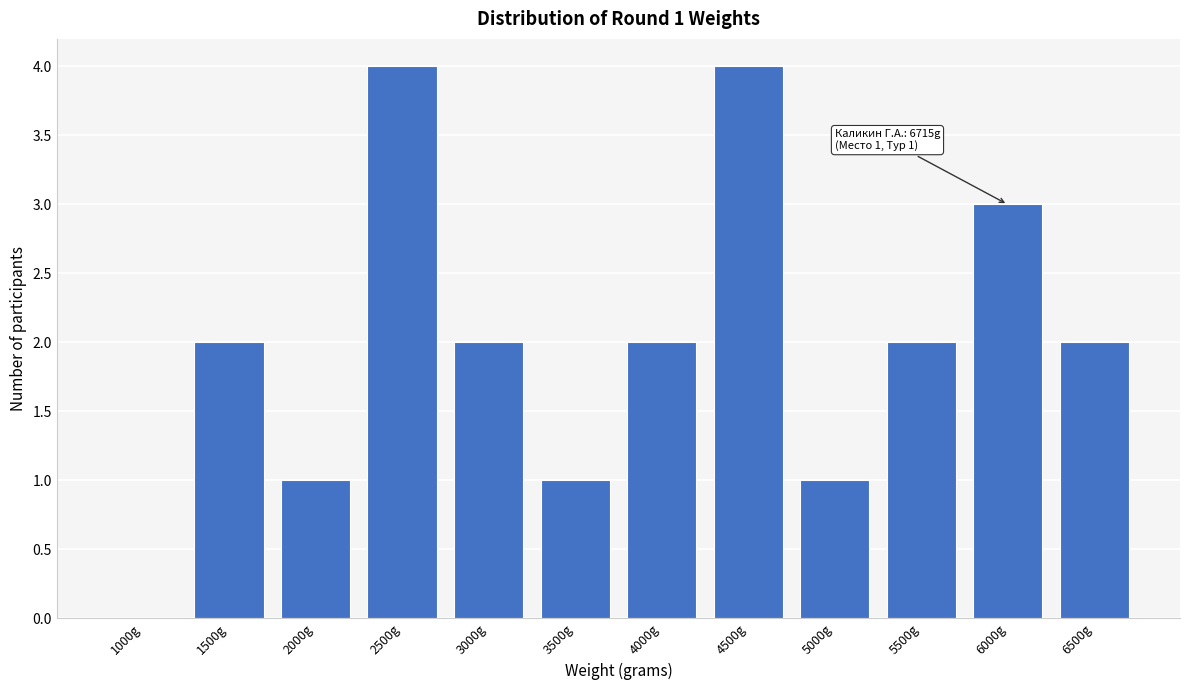

Reading left to right, list all the values displayed in this chart.

1000g=0	1500g=2	2000g=1	2500g=4	3000g=2	3500g=1	4000g=2	4500g=4	5000g=1	5500g=2	6000g=3	6500g=2